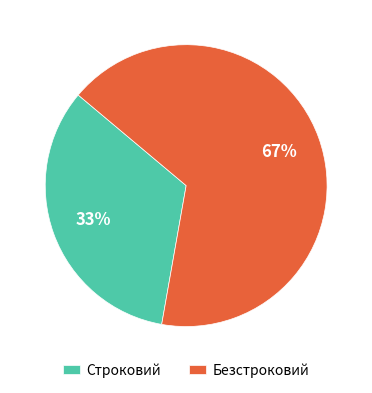

Does Строковий represent more than half of the total?

No